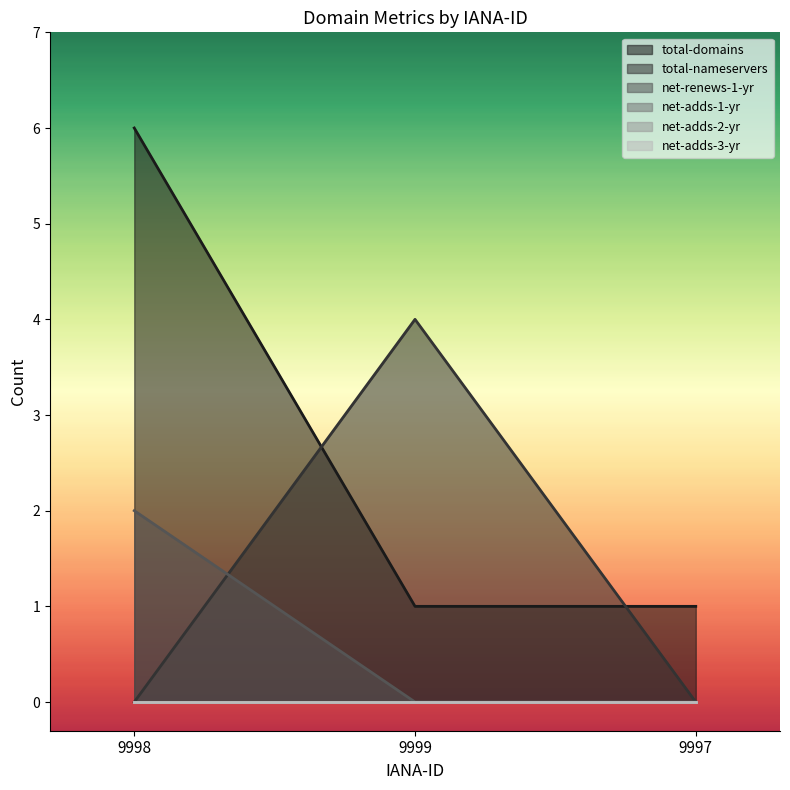

At which label does net-renews-1-yr reach its minimum?

9999